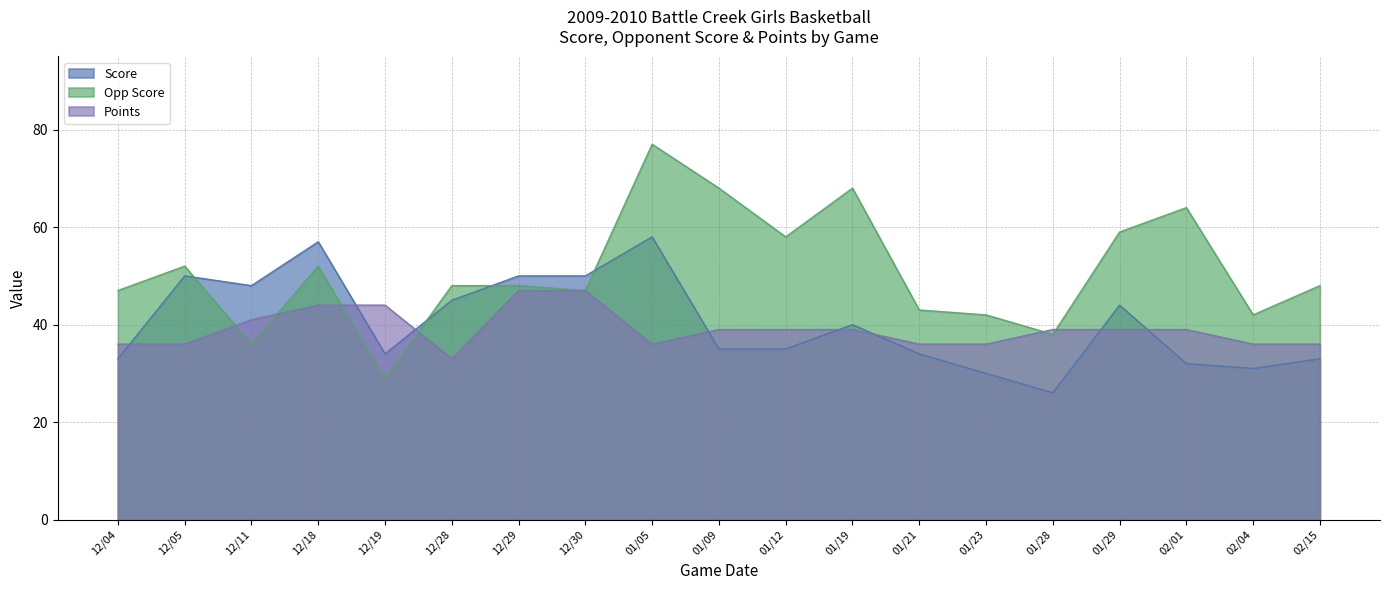

What is the sum of all Points values?

742